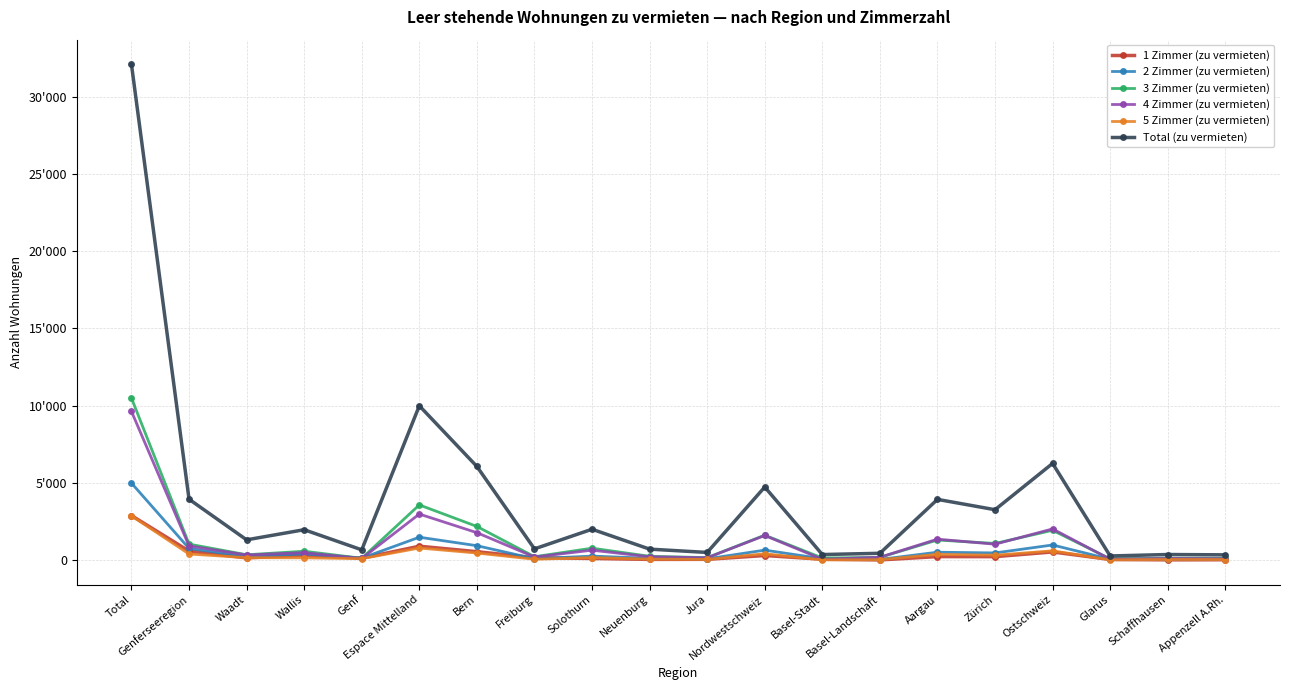

Where does the 4 Zimmer (zu vermieten) series first go above 483?

Total